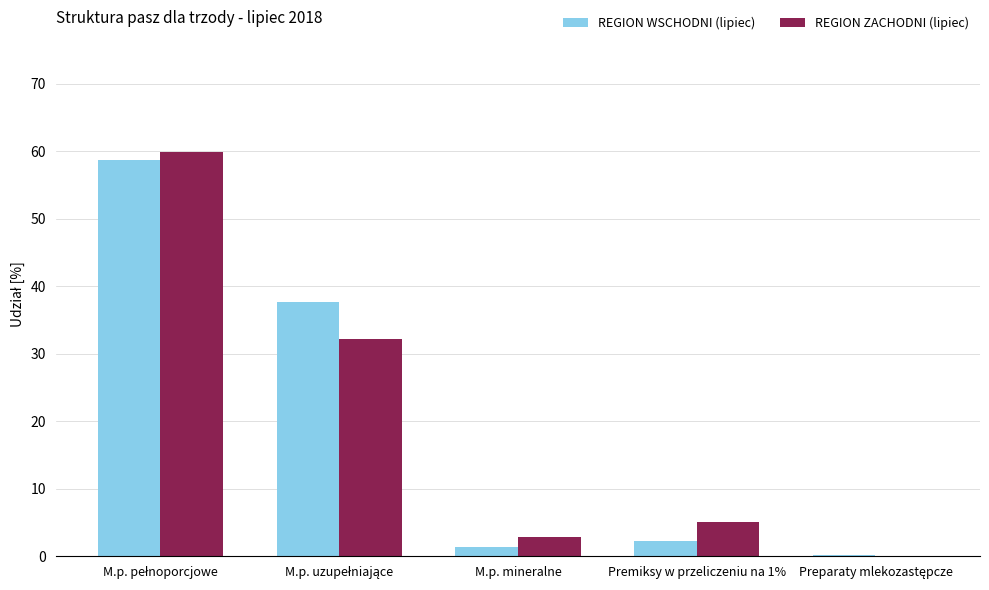

Does the chart contain stacked bars?

No